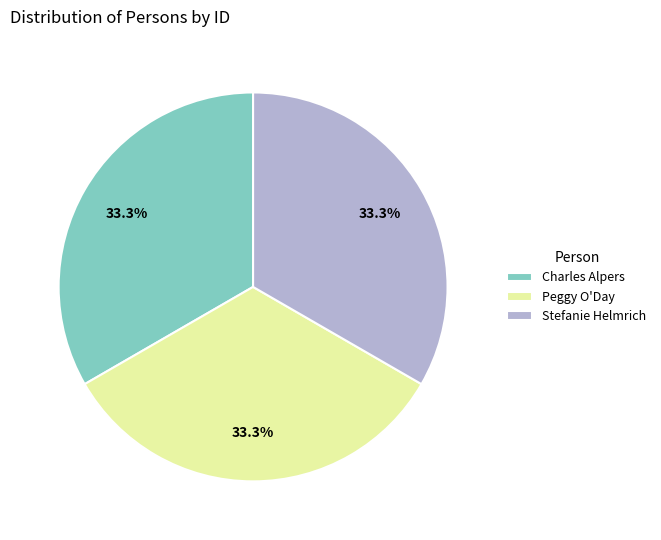

Is Peggy O'Day the majority of the pie?

No